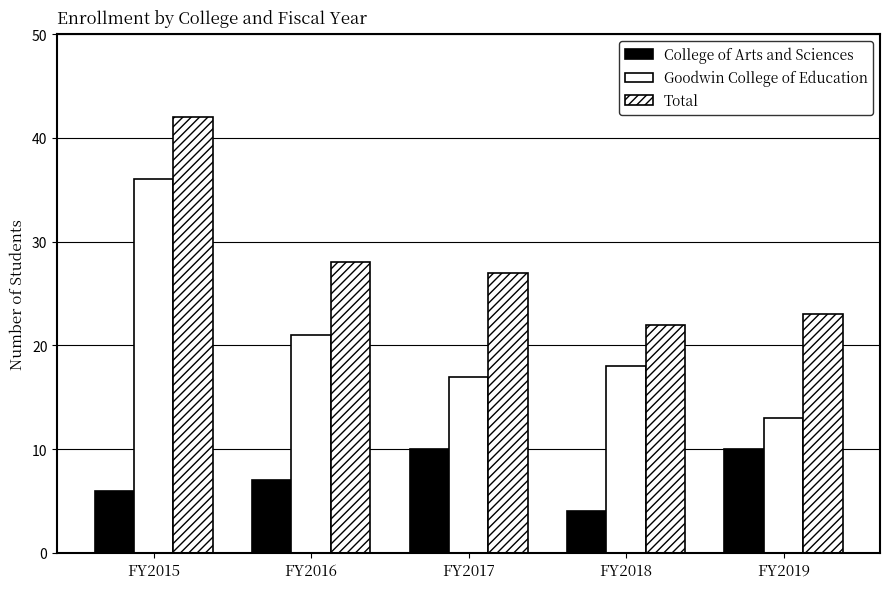

What is the maximum value shown in the chart?

42